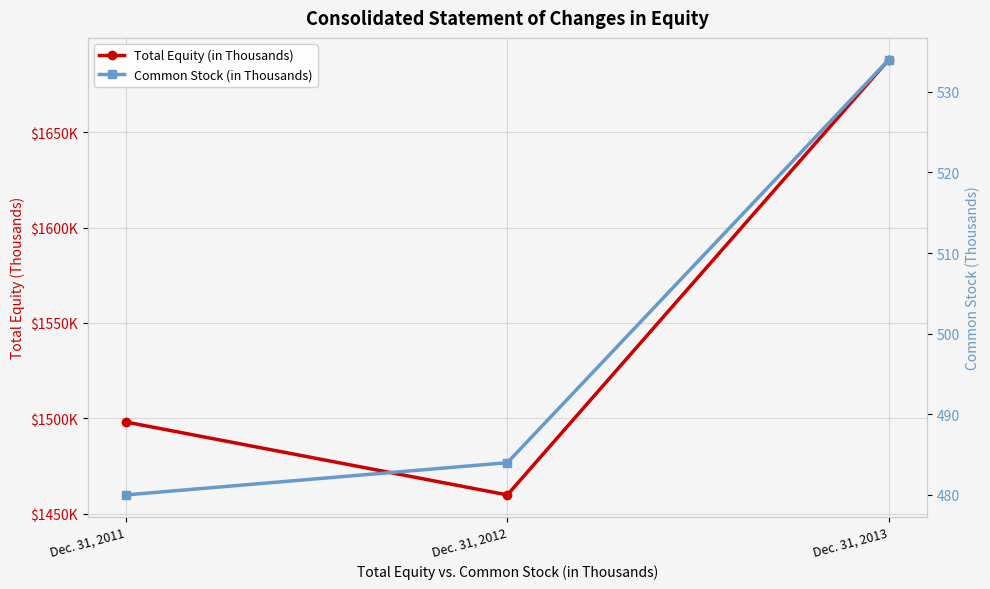

What is the total value across all series at Dec. 31, 2012?

1460382